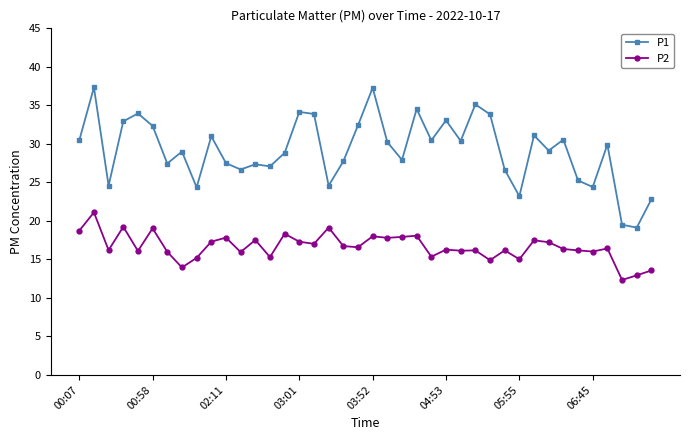

Which series has the largest total across all categories?

P1